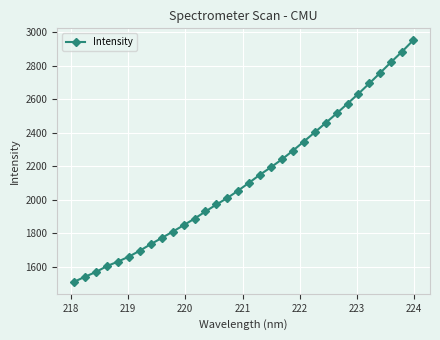

What is the minimum value shown in the chart?

1510.0